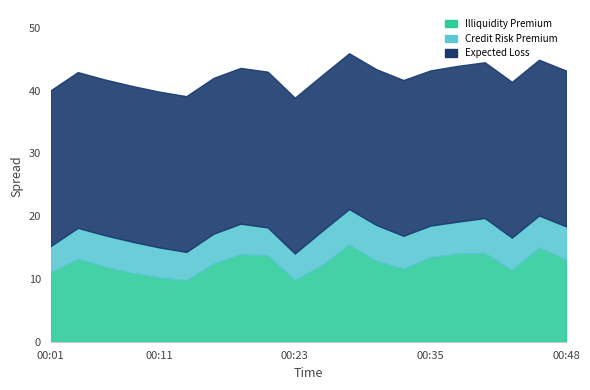

At 00:40, list the series in order from smallest to largest.

Credit Risk Premium, Illiquidity Premium, Expected Loss